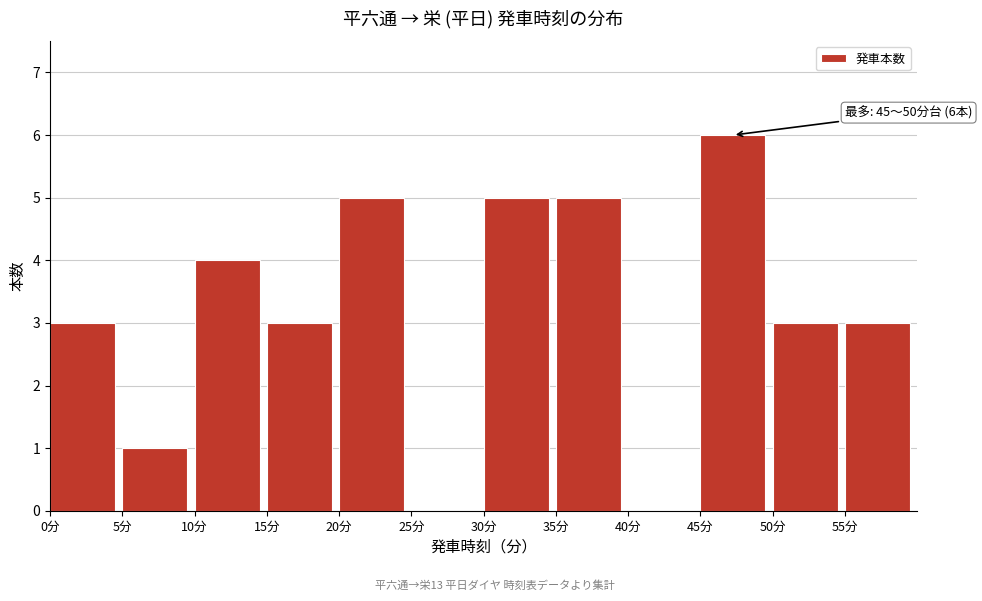

Which range on the x-axis has the tallest bar?

45 to 50